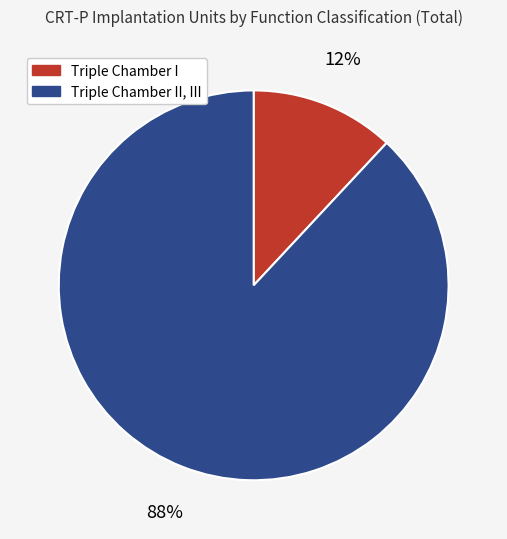

Is there a majority slice in this chart?

Yes